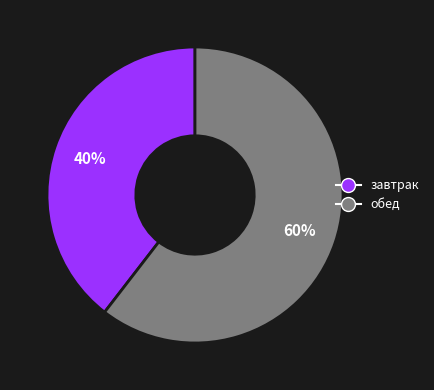

To the nearest percent, what is the average slice percentage?

50%